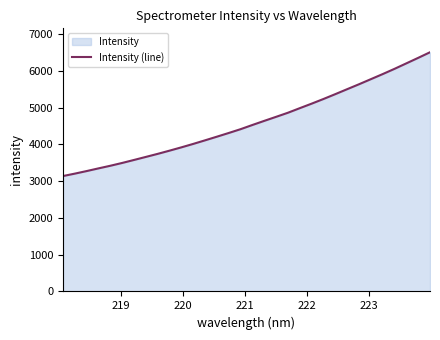

What is the minimum value shown in the chart?

3138.2